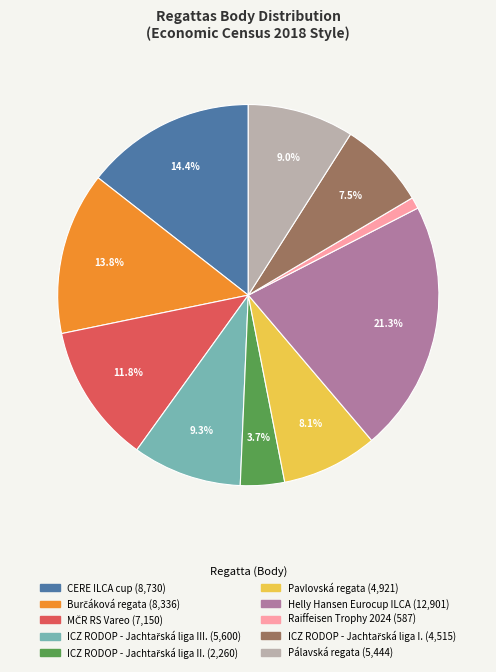

To the nearest percent, what is the average slice percentage?

10%